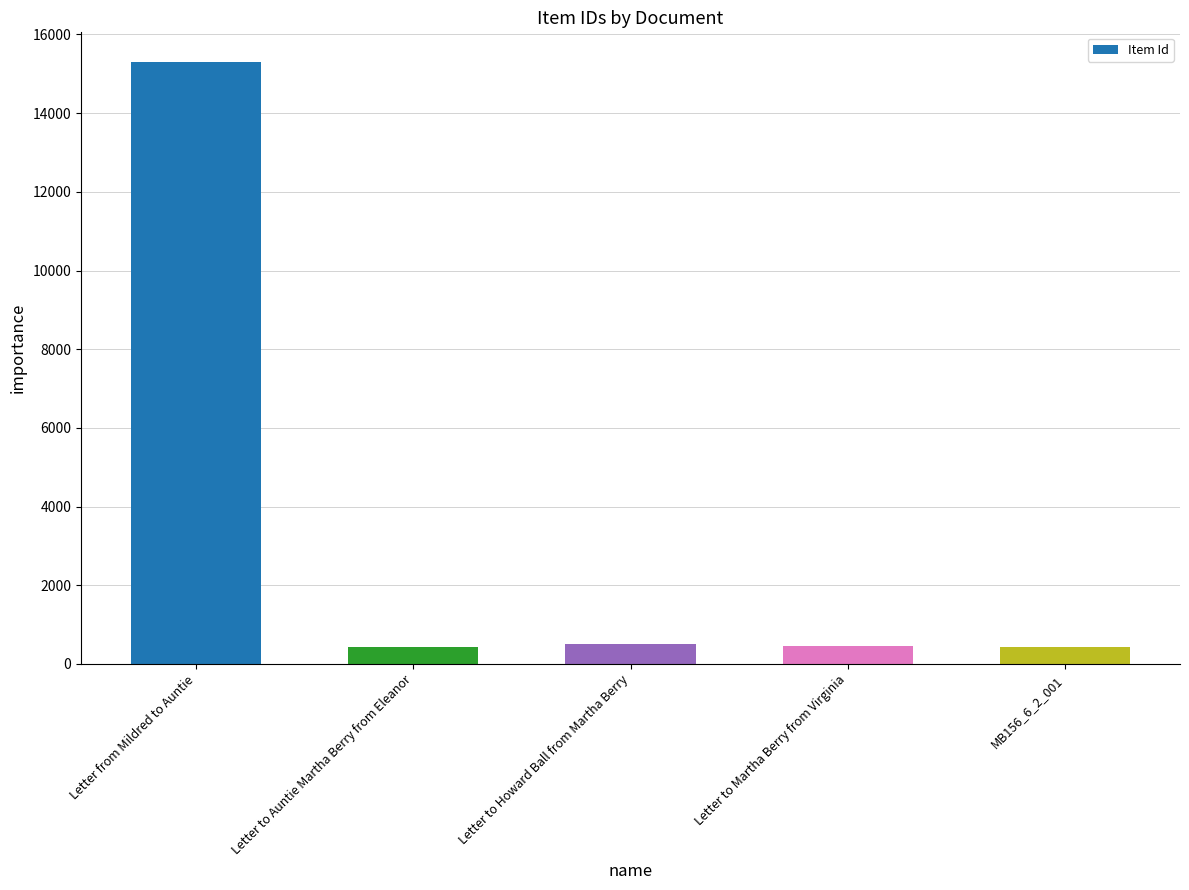

What is the label of the 4th bar from the left?

Letter to Martha Berry from Virginia